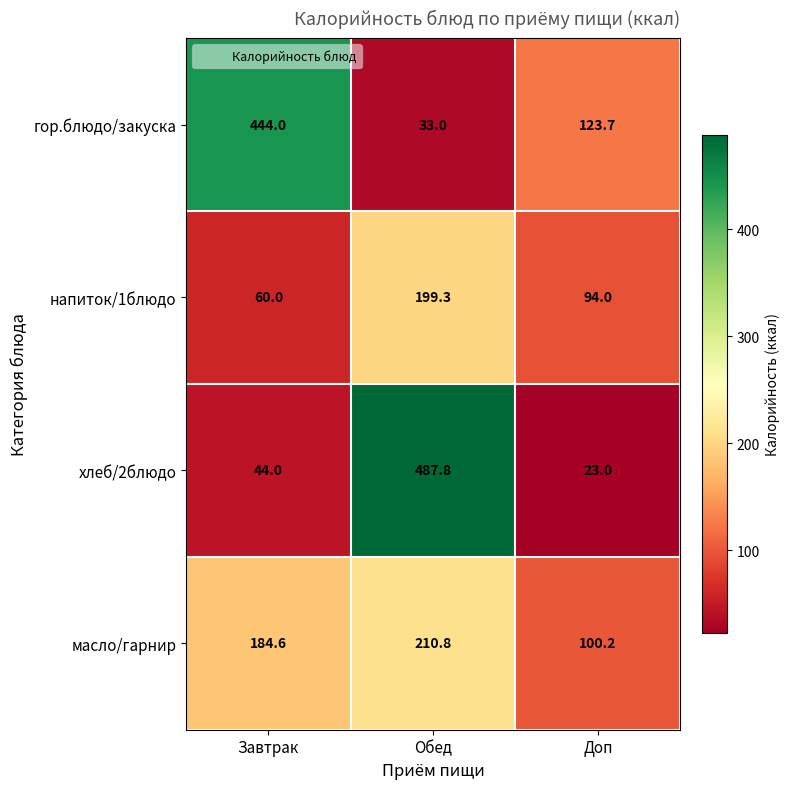

What is the total value across all series at Обед?

930.9